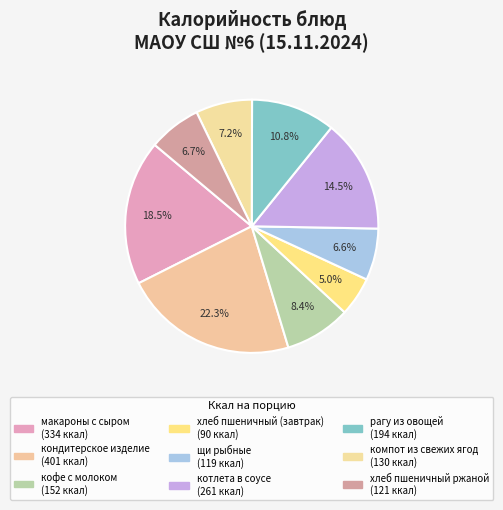

What percentage do кофе с молоком and хлеб пшеничный (завтрак) together represent?

13.4%